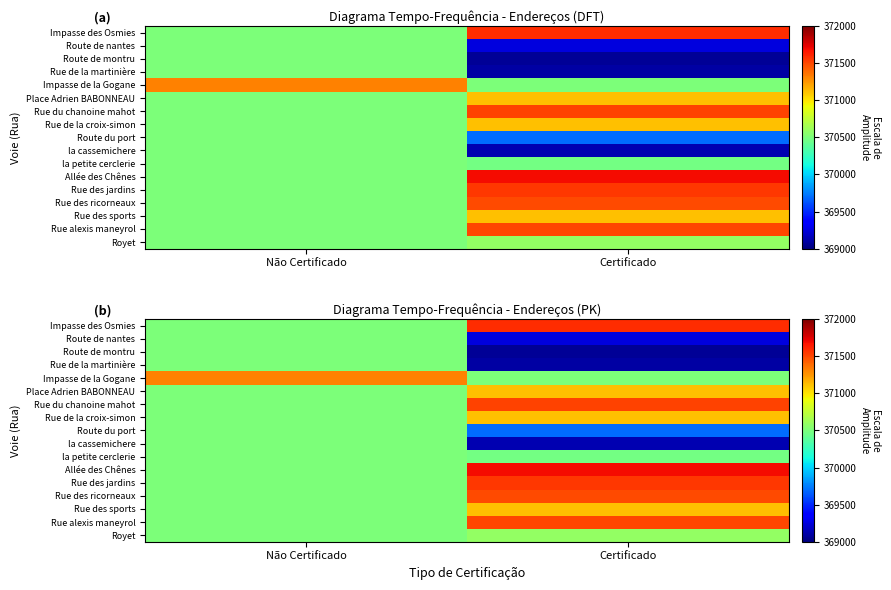

What is the difference between the highest and lowest values at Não Certificado?

818.2